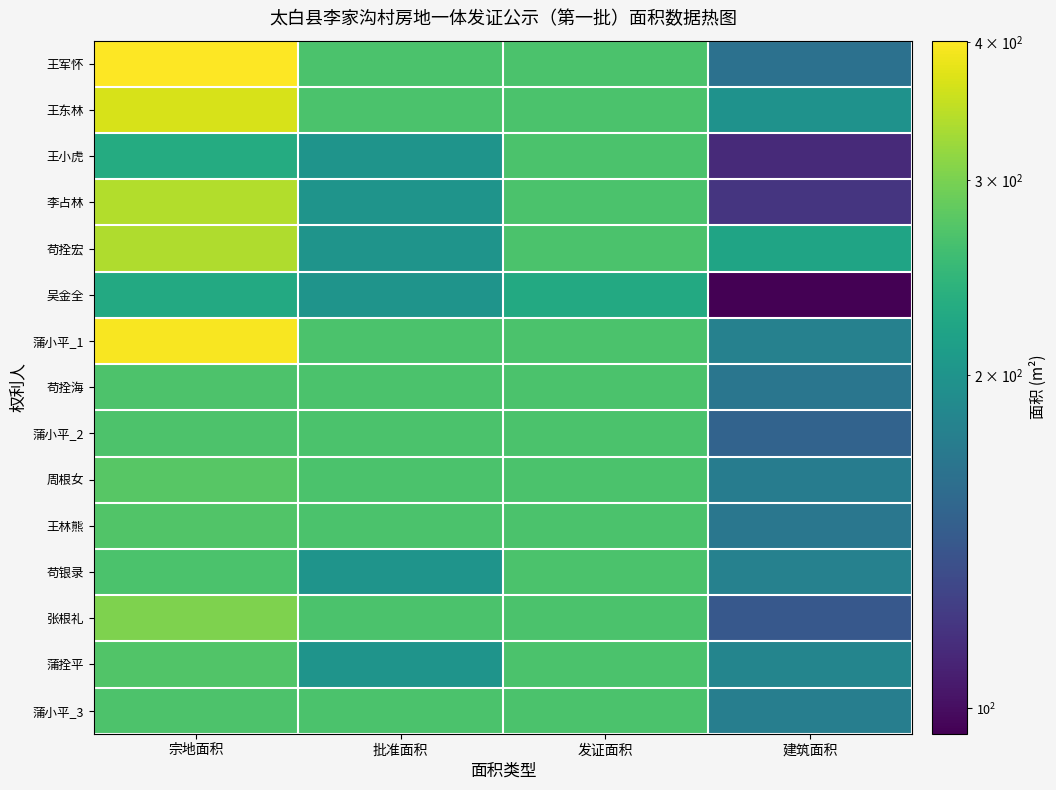

What is the maximum value shown in the chart?

401.3